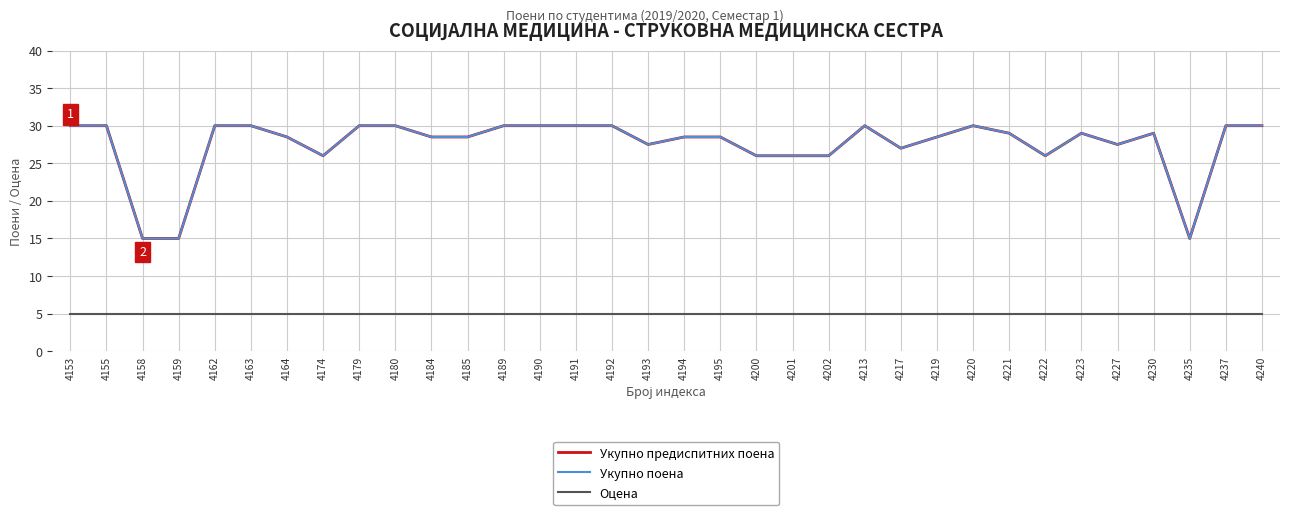

Reading left to right, what are all the values shown in this chart?

Укупно предиспитних поена: 30.0	30.0	15.0	15.0	30.0	30.0	28.5	26.0	30.0	30.0	28.5	28.5	30.0	30.0	30.0	30.0	27.5	28.5	28.5	26.0	26.0	26.0	30.0	27.0	28.5	30.0	29.0	26.0	29.0	27.5	29.0	15.0	30.0	30.0
Укупно поена: 30.0	30.0	15.0	15.0	30.0	30.0	28.5	26.0	30.0	30.0	28.5	28.5	30.0	30.0	30.0	30.0	27.5	28.5	28.5	26.0	26.0	26.0	30.0	27.0	28.5	30.0	29.0	26.0	29.0	27.5	29.0	15.0	30.0	30.0
Оцена: 5.0	5.0	5.0	5.0	5.0	5.0	5.0	5.0	5.0	5.0	5.0	5.0	5.0	5.0	5.0	5.0	5.0	5.0	5.0	5.0	5.0	5.0	5.0	5.0	5.0	5.0	5.0	5.0	5.0	5.0	5.0	5.0	5.0	5.0